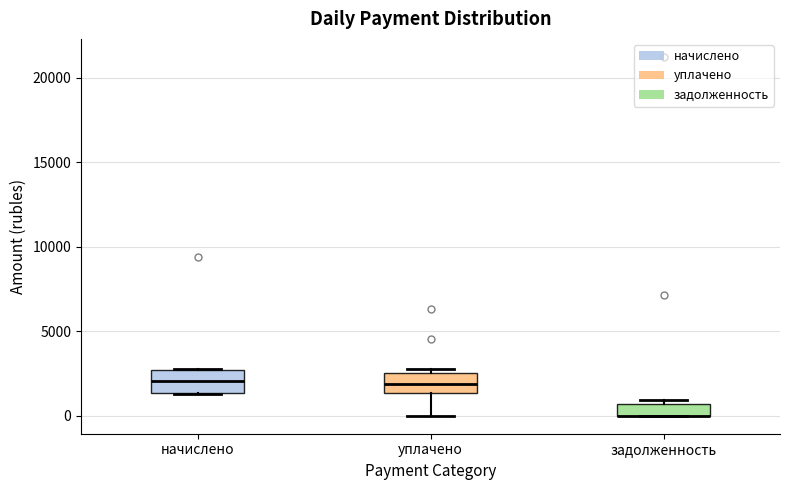

Where is the upper edge of the box for уплачено on the y-axis? The values are not printed on the chart, so give them approximately, as read against the axis.

2500